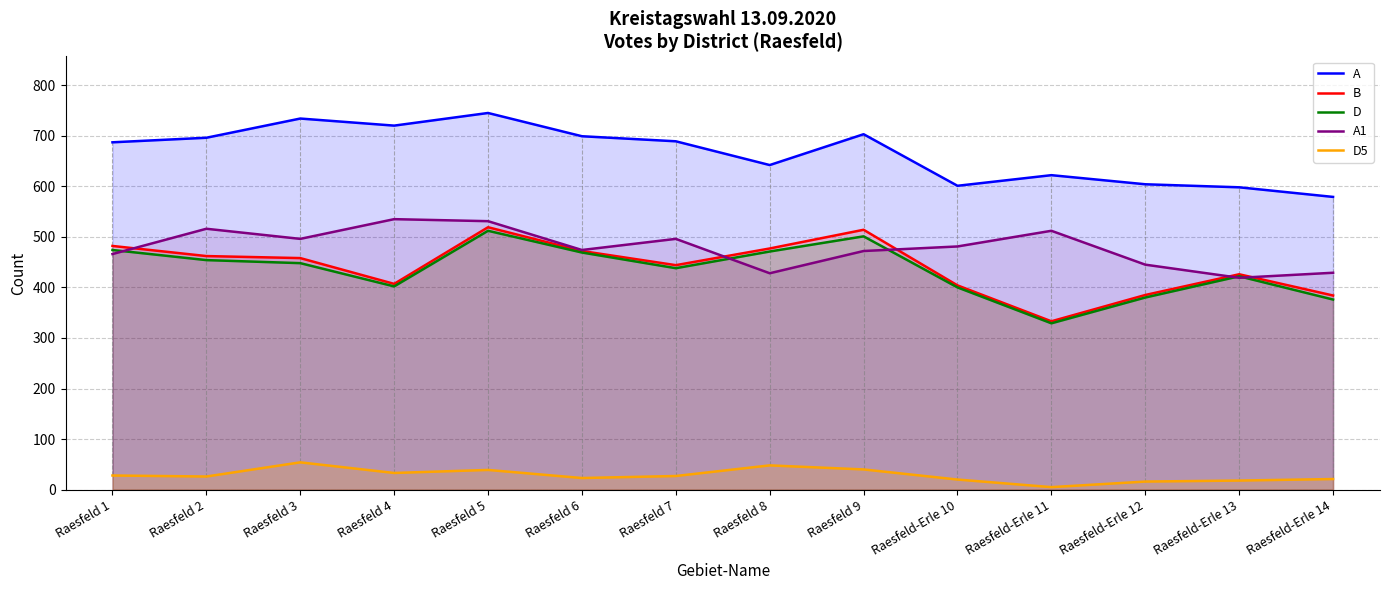

Is it true that A equals 407 at Raesfeld-Erle 10?

False